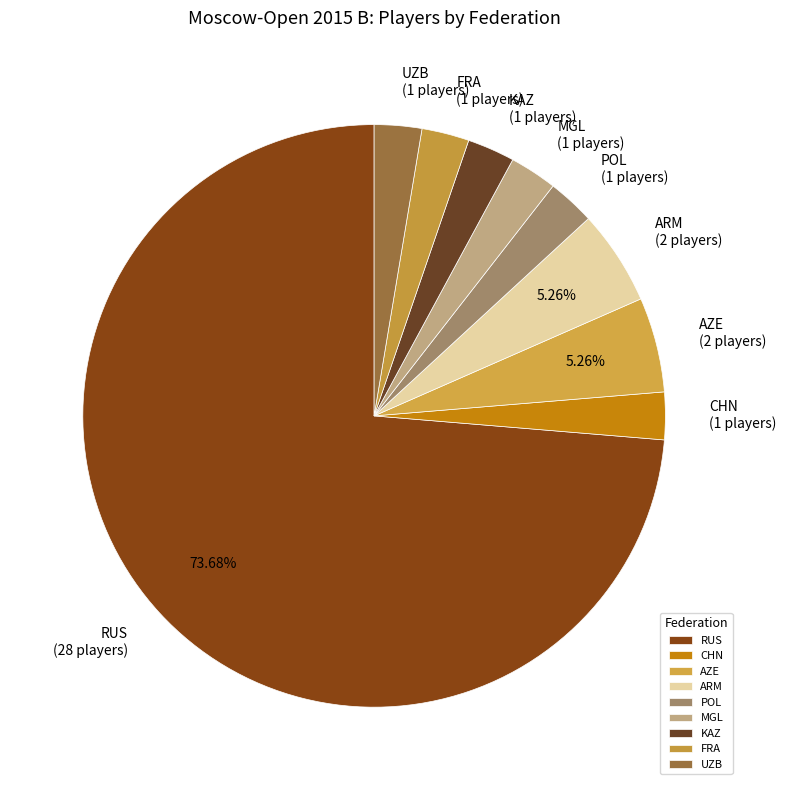

What percentage is the CHN slice, to the nearest percent?

3%